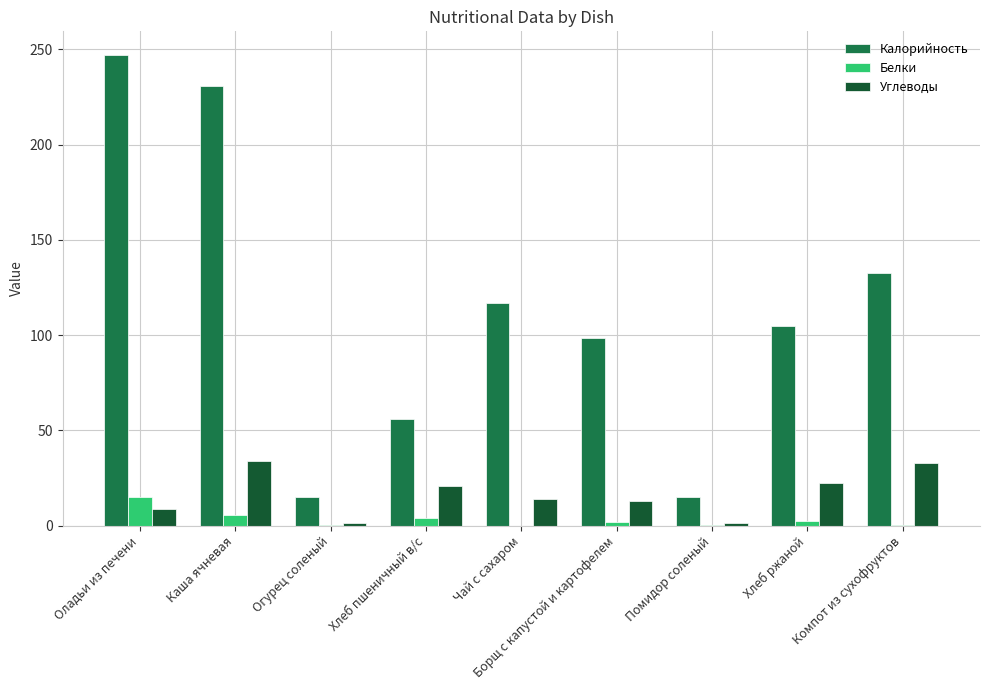

What is the total value across all series at Компот из сухофруктов?

165.8